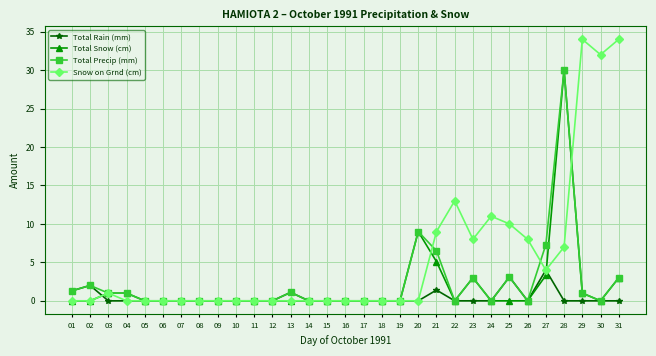

The value of Total Snow (cm) at 30 is 0.0. True or false?

True